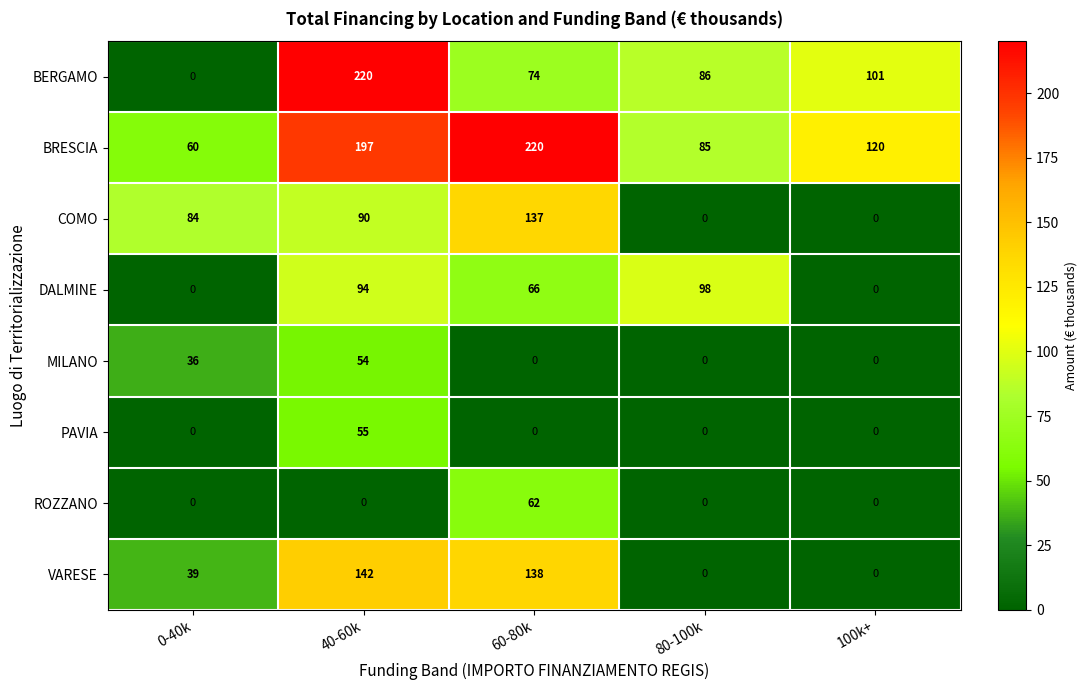

How many data points does each series have?

5